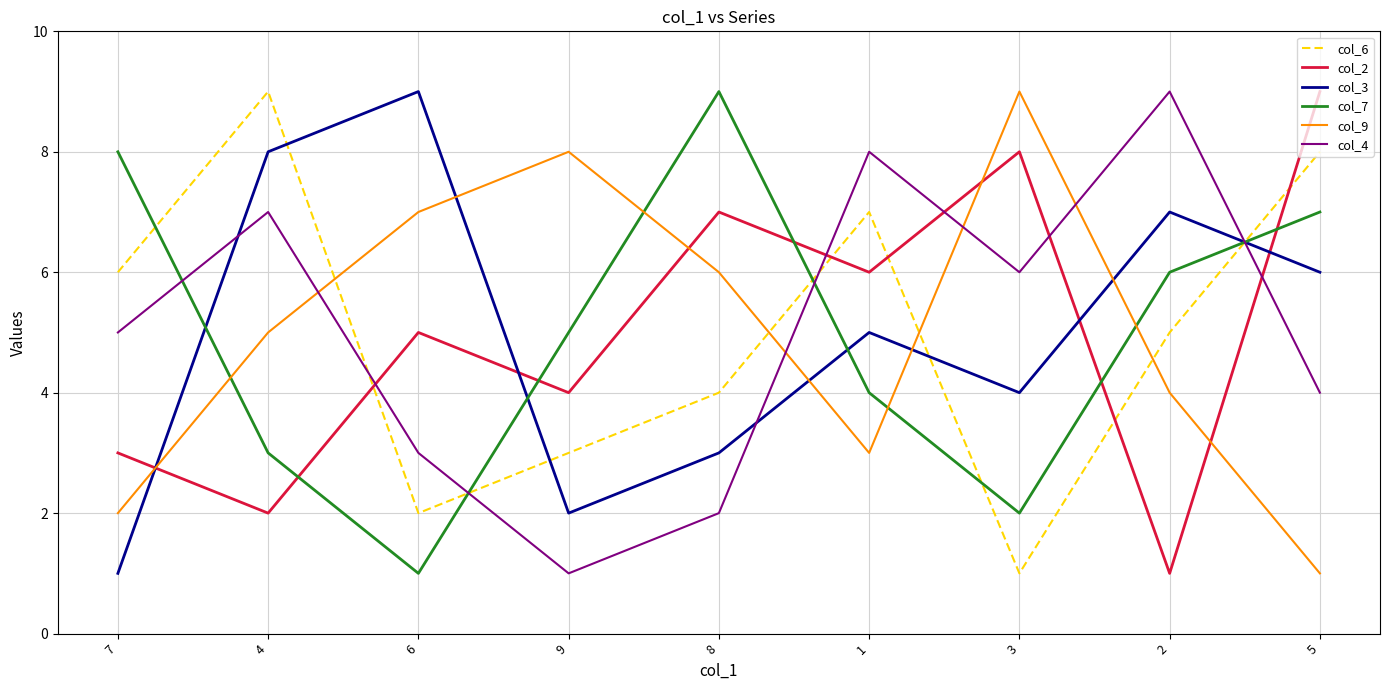

At 6, list the series in order from smallest to largest.

col_7, col_6, col_4, col_2, col_9, col_3